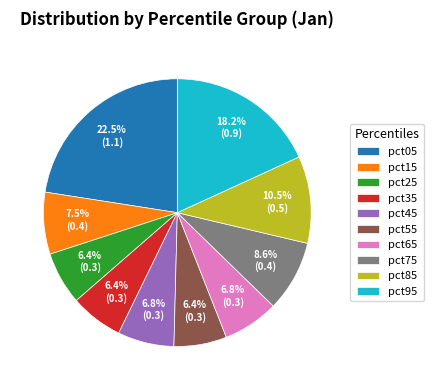

To the nearest percent, what portion does pct35 represent?

6%